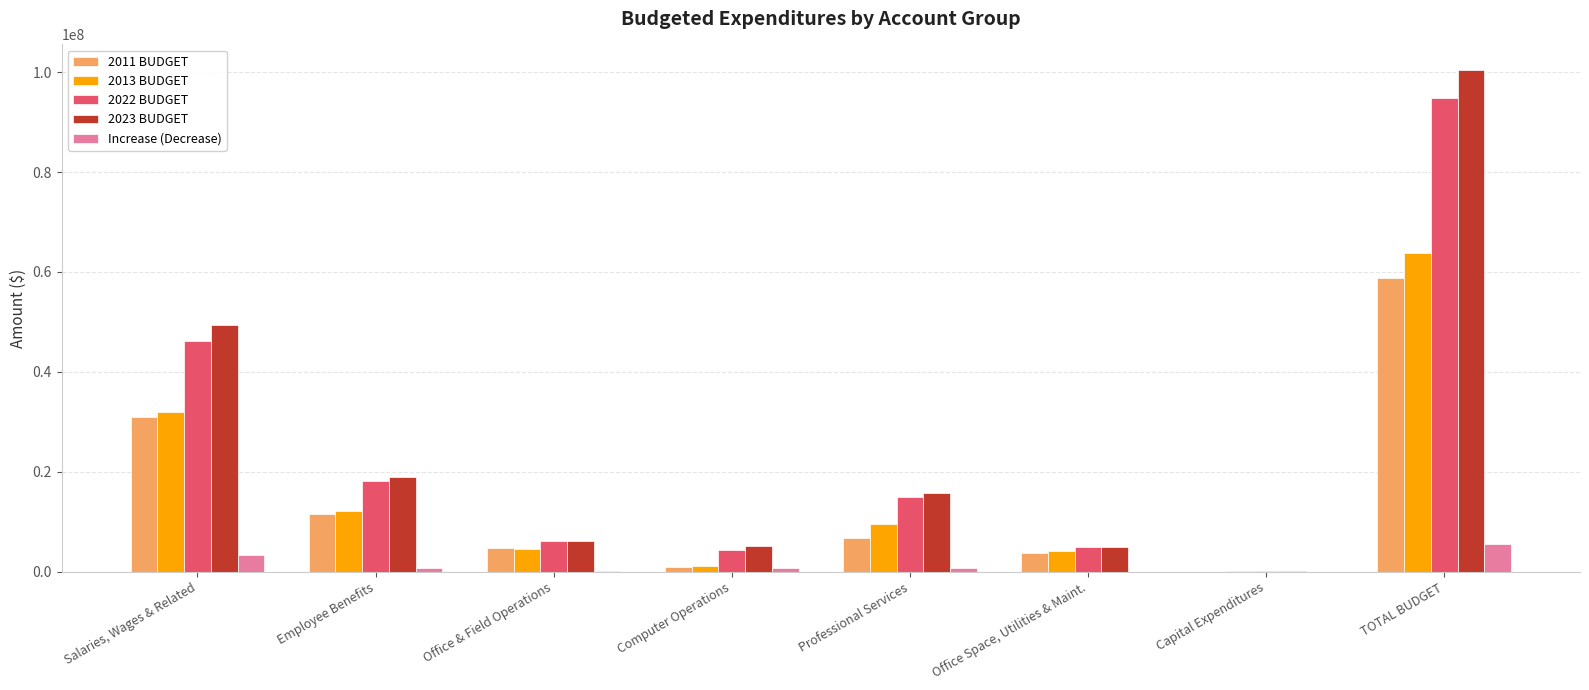

Is the value of 2022 BUDGET at Capital Expenditures greater than the value of 2023 BUDGET at Salaries, Wages & Related?

No